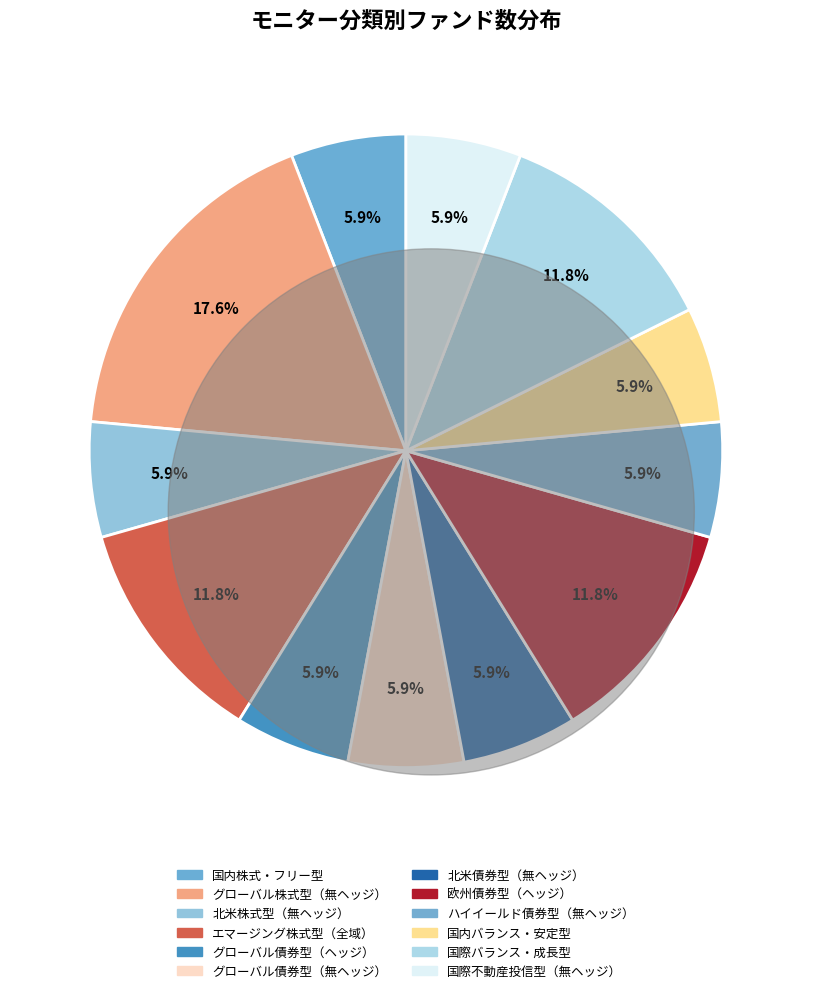

How many slices are in this pie chart?

12